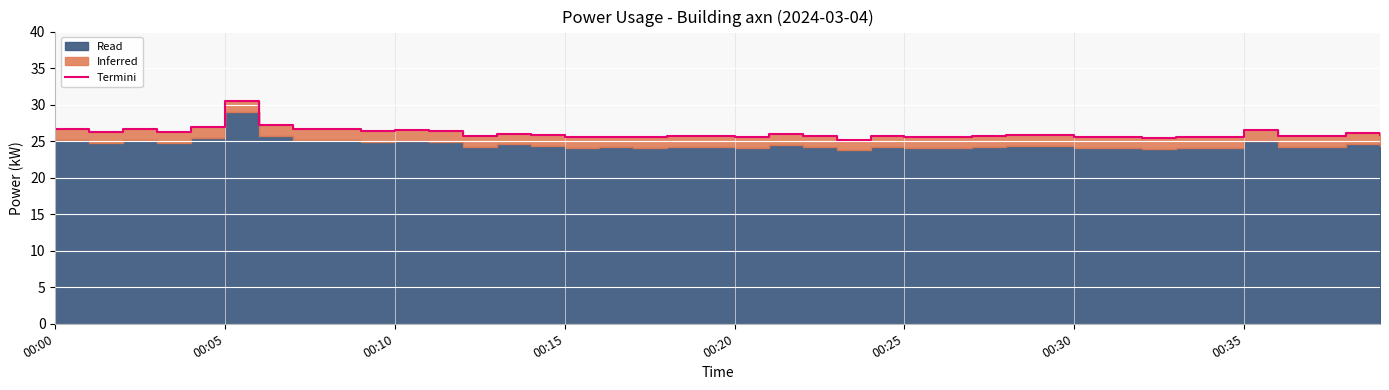

The chart shows a value of 25.5 at 26. True or false?

True